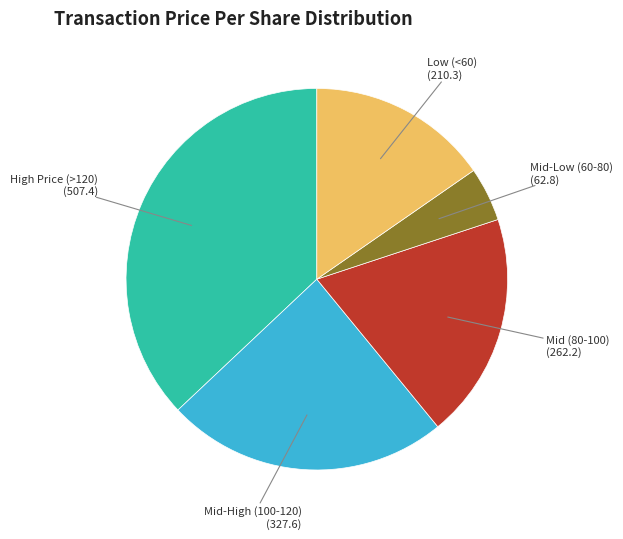

Is there a majority slice in this chart?

No